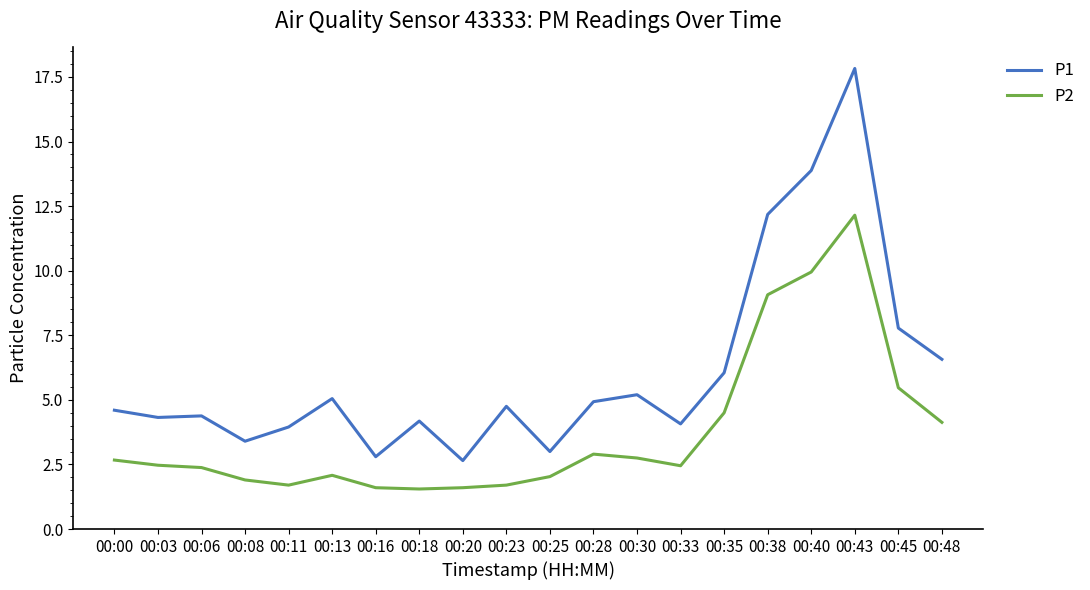

What are all the series names shown in the legend?

P1, P2